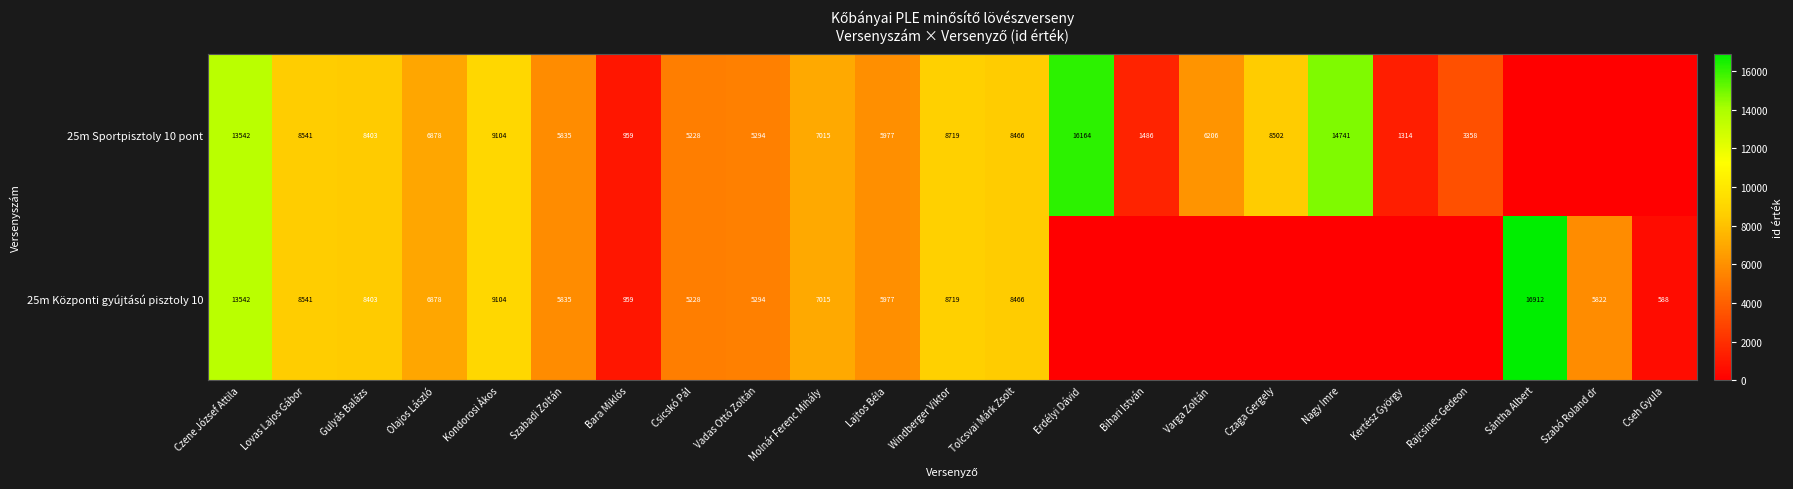

What is the total value across all series at Czene József Attila?

27084